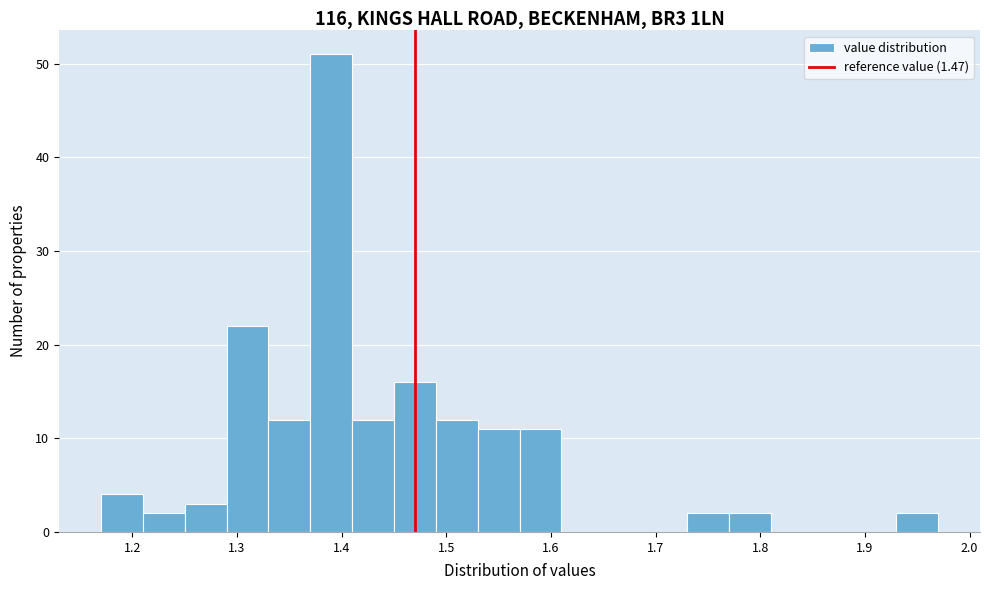

Which range on the x-axis has the tallest bar?

1.37 to 1.41